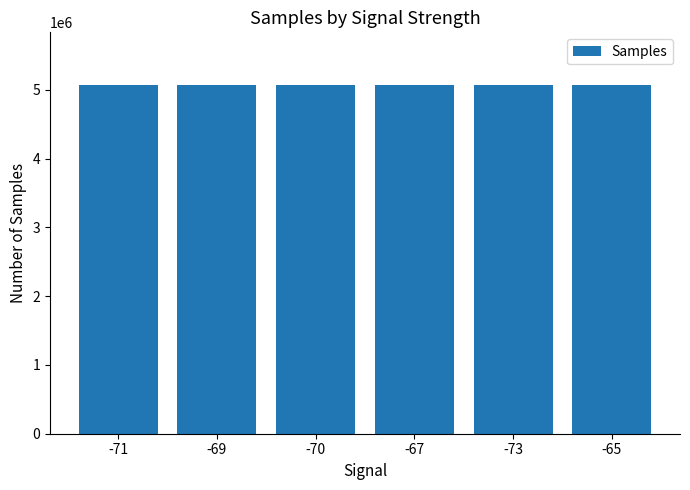

What is the sum of the values at -70 and -69?

10146159.2